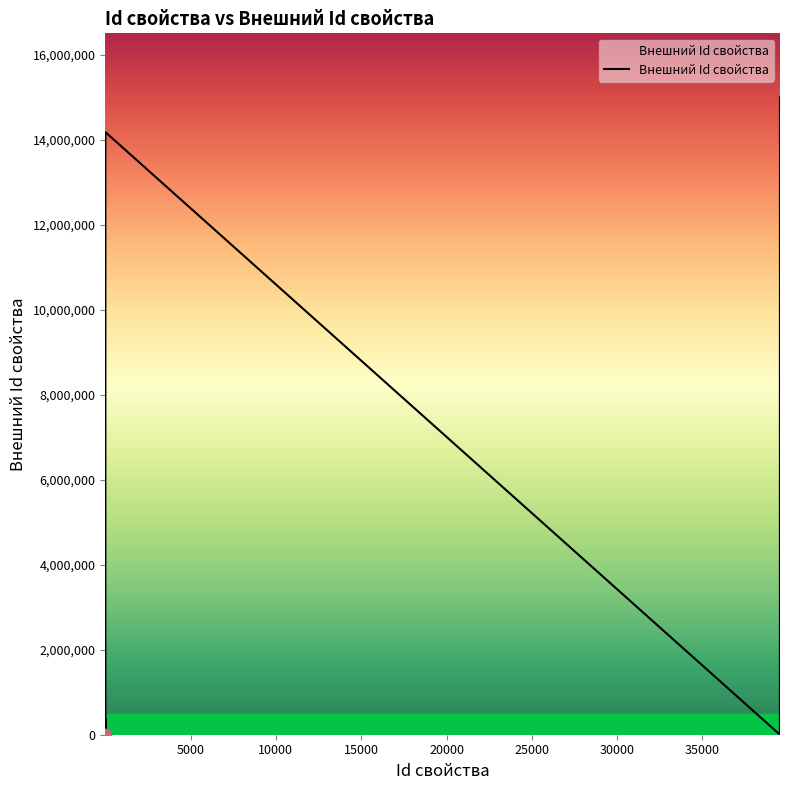

What is the maximum value shown in the chart?

15001706